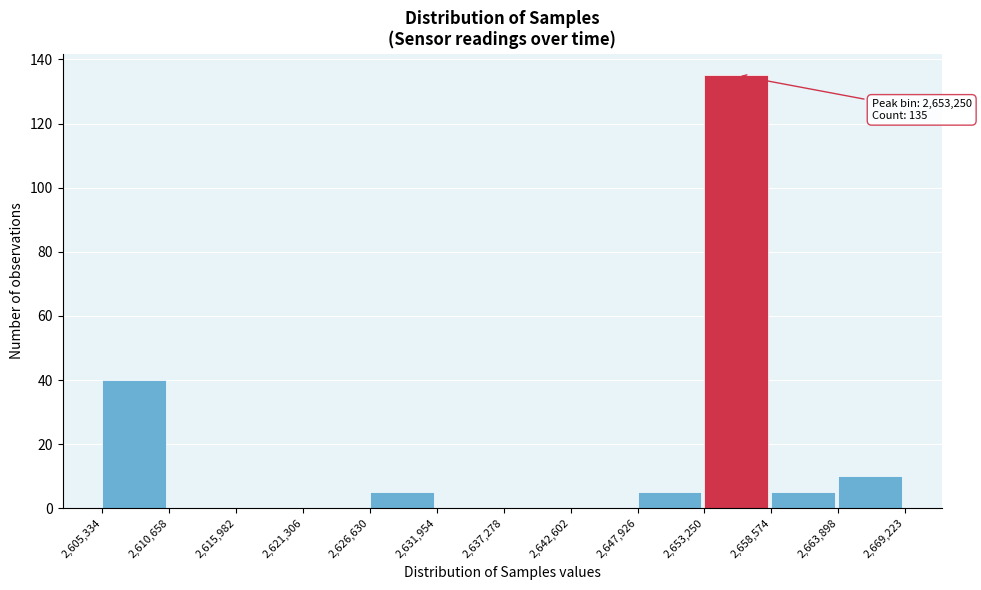

Which range on the x-axis has the tallest bar?

2,653,250 to 2,658,574